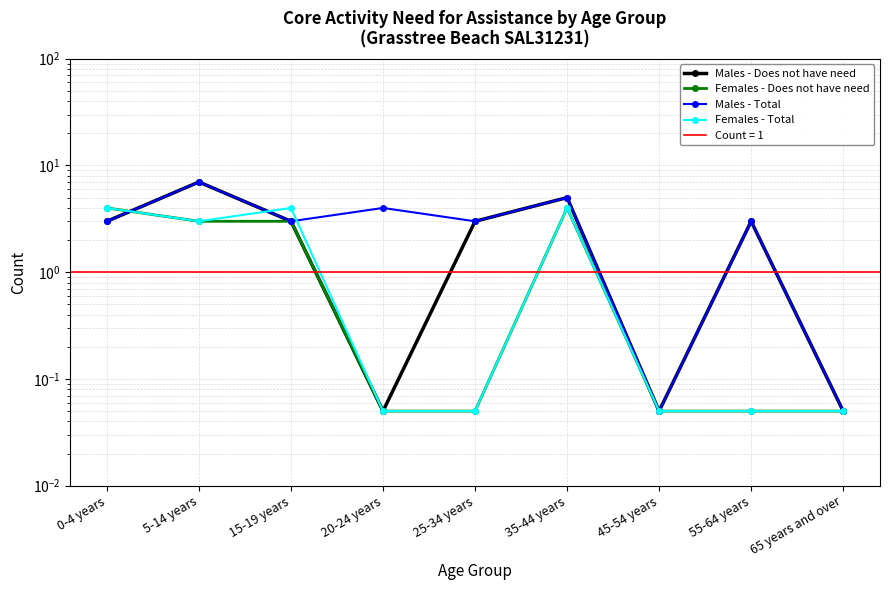

Reading left to right, what are all the values shown in this chart?

Males - Does not have need: 0-4 years=3.0	5-14 years=7.0	15-19 years=3.0	20-24 years=0.1	25-34 years=3.0	35-44 years=5.0	45-54 years=0.1	55-64 years=3.0	65 years and over=0.1
Females - Does not have need: 0-4 years=4.0	5-14 years=3.0	15-19 years=3.0	20-24 years=0.1	25-34 years=0.1	35-44 years=4.0	45-54 years=0.1	55-64 years=0.1	65 years and over=0.1
Males - Total: 0-4 years=3.0	5-14 years=7.0	15-19 years=3.0	20-24 years=4.0	25-34 years=3.0	35-44 years=5.0	45-54 years=0.1	55-64 years=3.0	65 years and over=0.1
Females - Total: 0-4 years=4.0	5-14 years=3.0	15-19 years=4.0	20-24 years=0.1	25-34 years=0.1	35-44 years=4.0	45-54 years=0.1	55-64 years=0.1	65 years and over=0.1